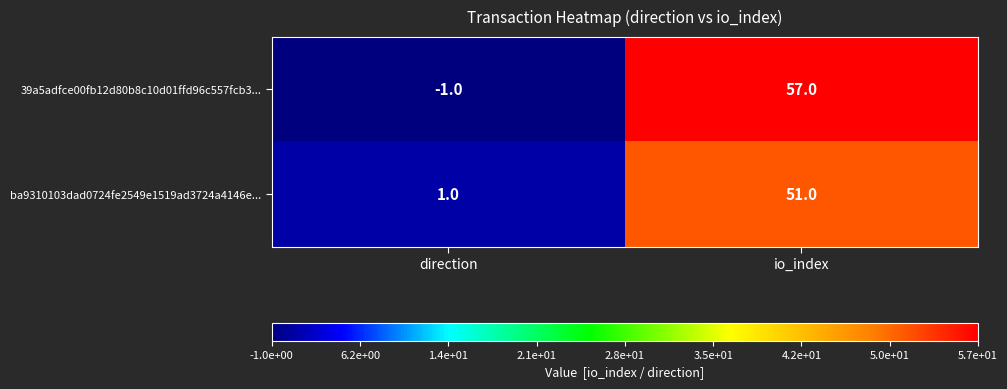

The ba9310103dad0724fe2549e1519ad3724a4146e... series shows 0 at direction. True or false?

False